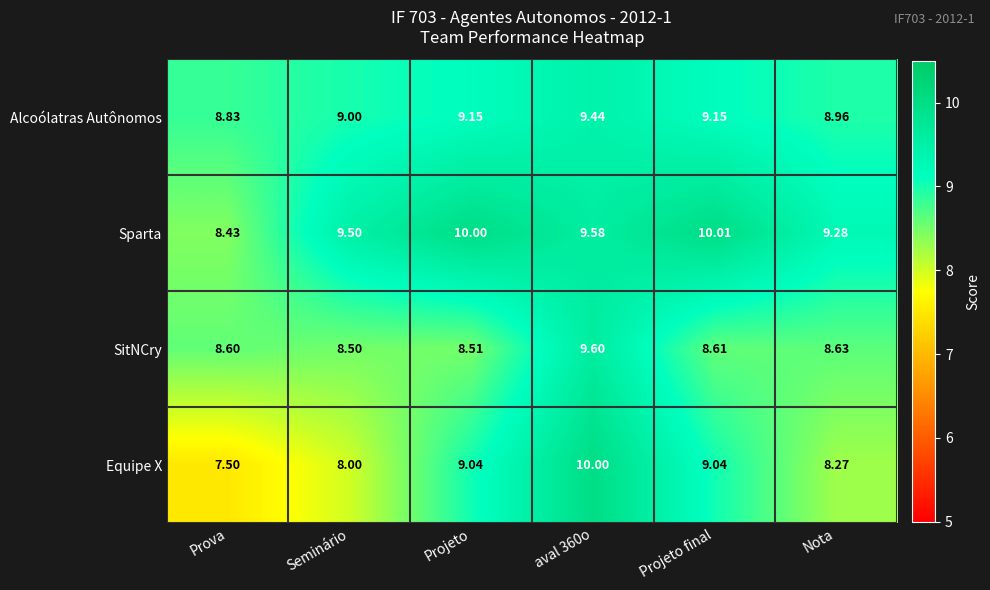

Which series has the largest range (max minus min)?

Equipe X